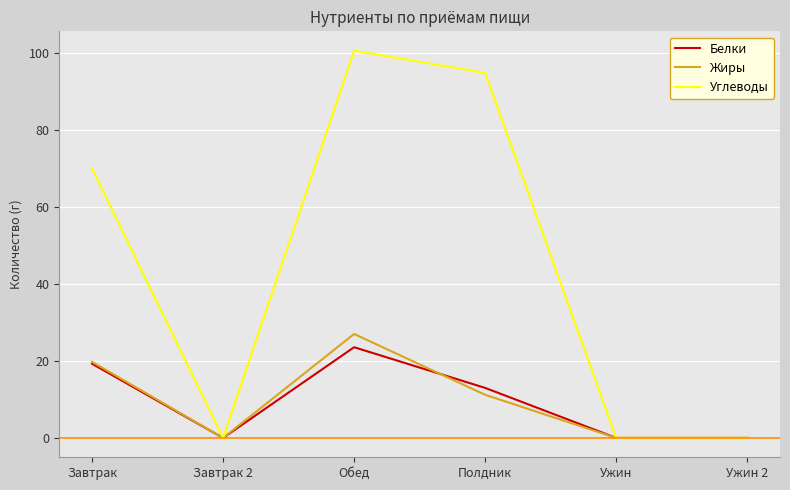

Read the Белки value at Обед.

23.5